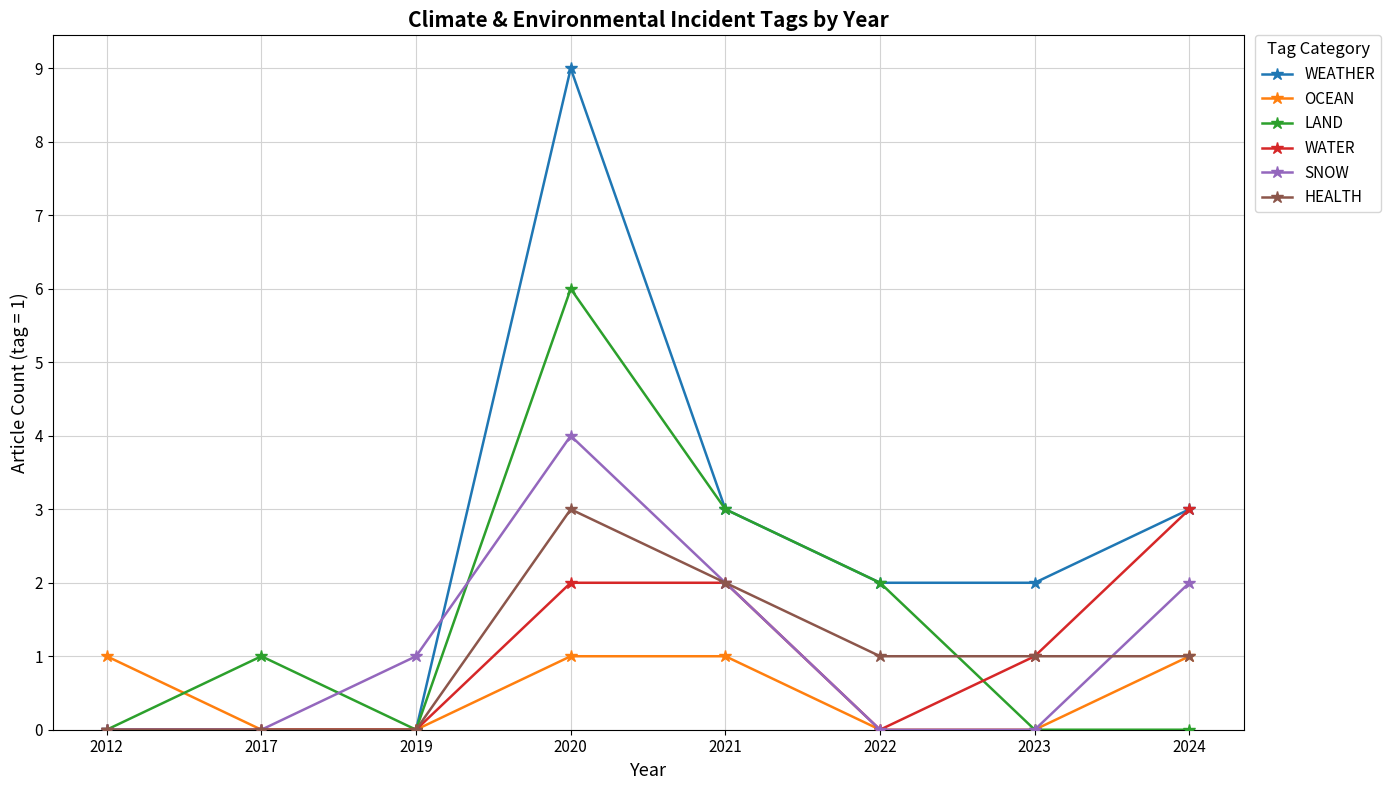

Is the value of WATER at 2023 greater than the value of SNOW at 2021?

No